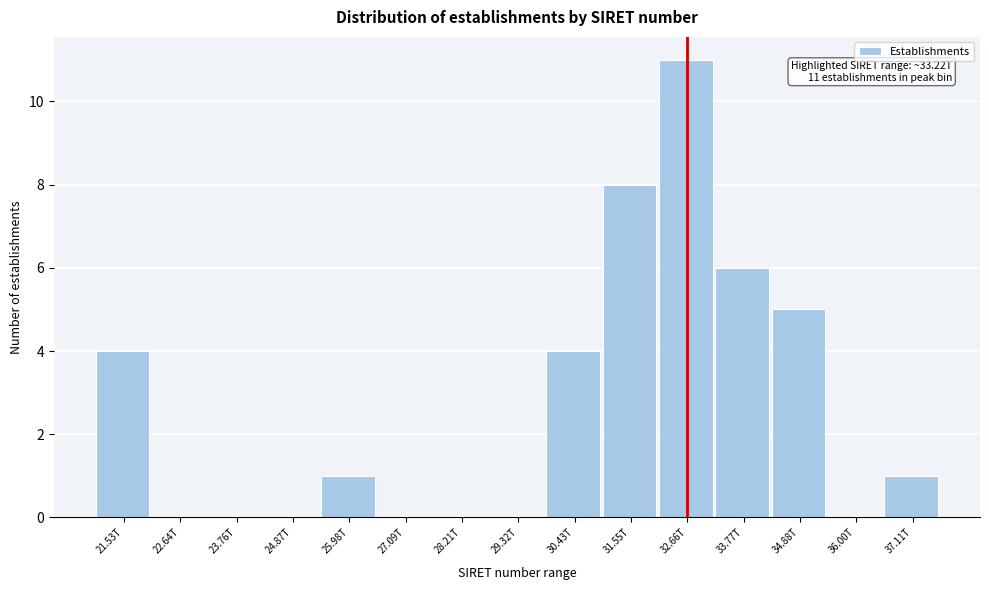

Reading right to left, extract all data points from this chart.

37.11T=1	36.00T=0	34.88T=5	33.77T=6	32.66T=11	31.55T=8	30.43T=4	29.32T=0	28.21T=0	27.09T=0	25.98T=1	24.87T=0	23.76T=0	22.64T=0	21.53T=4